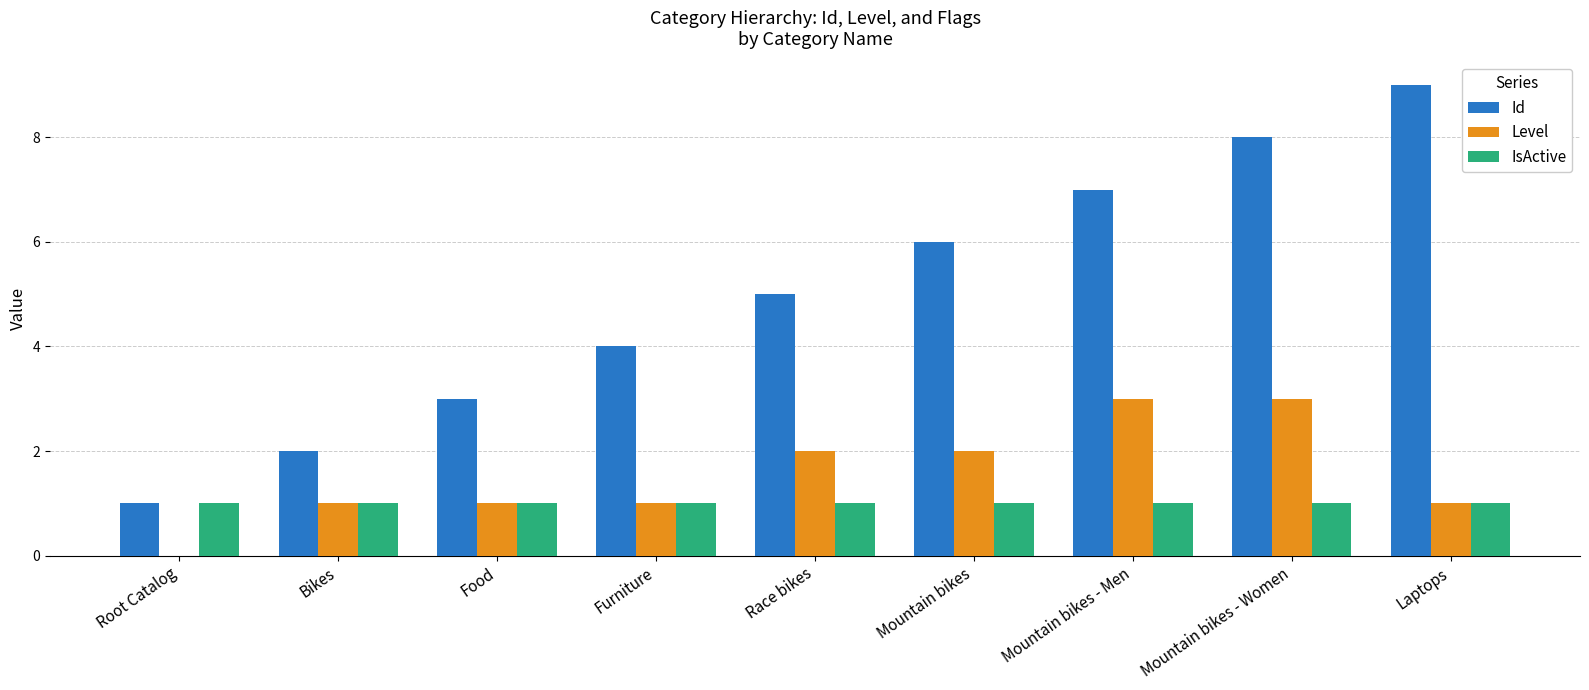

Count the Id values in the range 3 to 7.

5